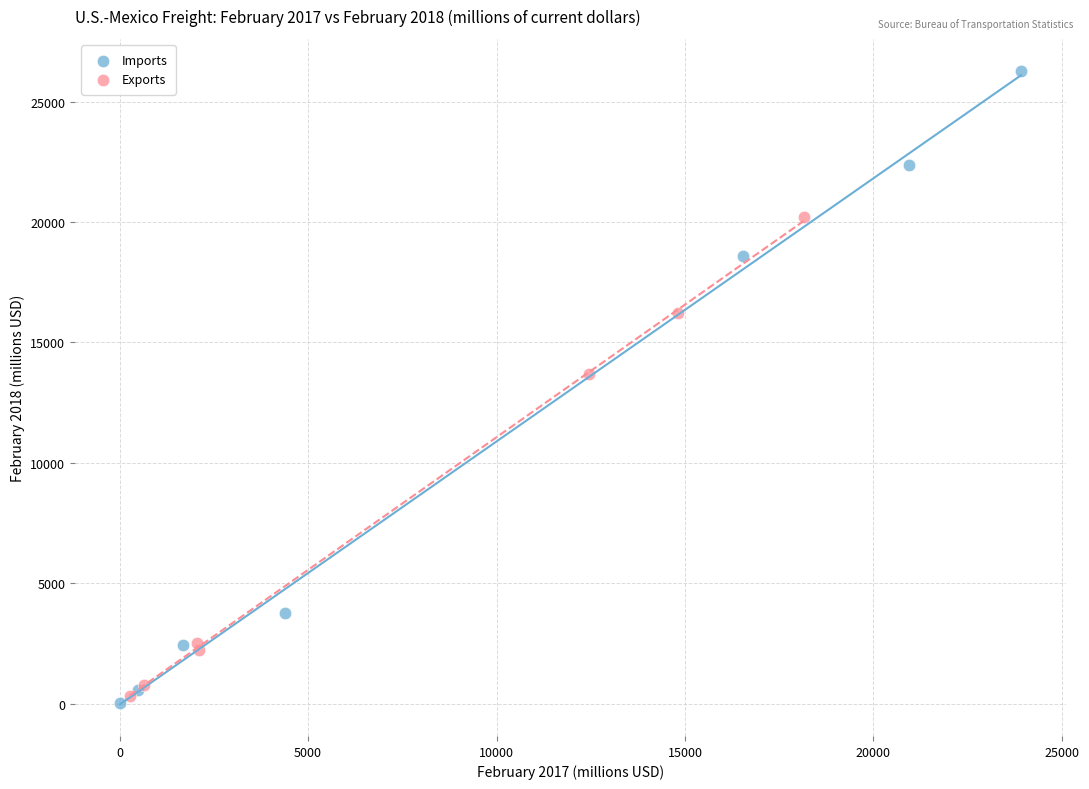

Which series has the largest Y range (max minus min)?

Imports